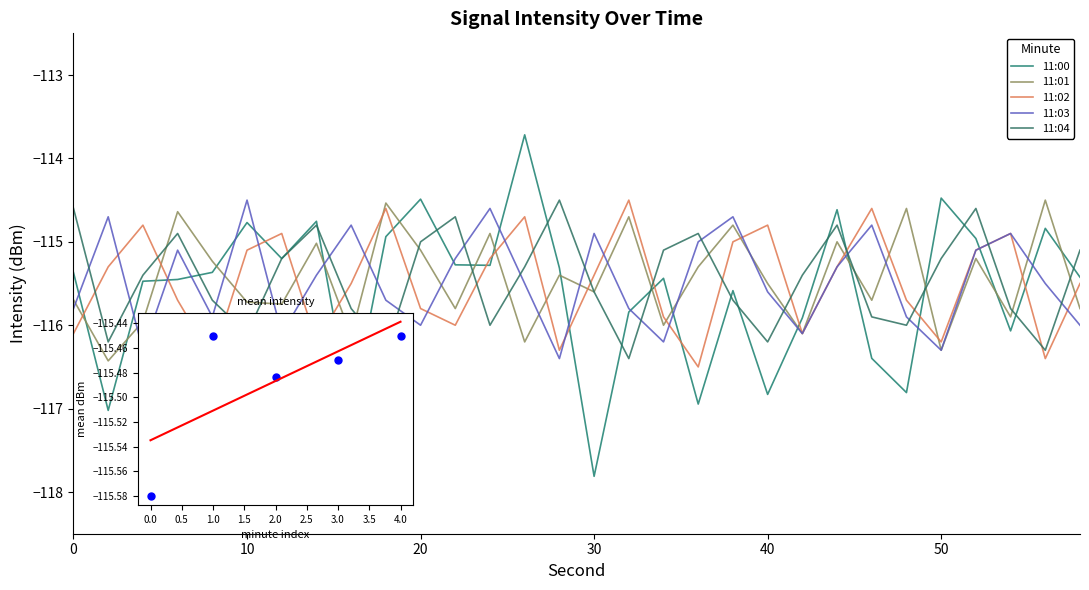

Is it true that 11:02 equals -115.9 at 34?

True